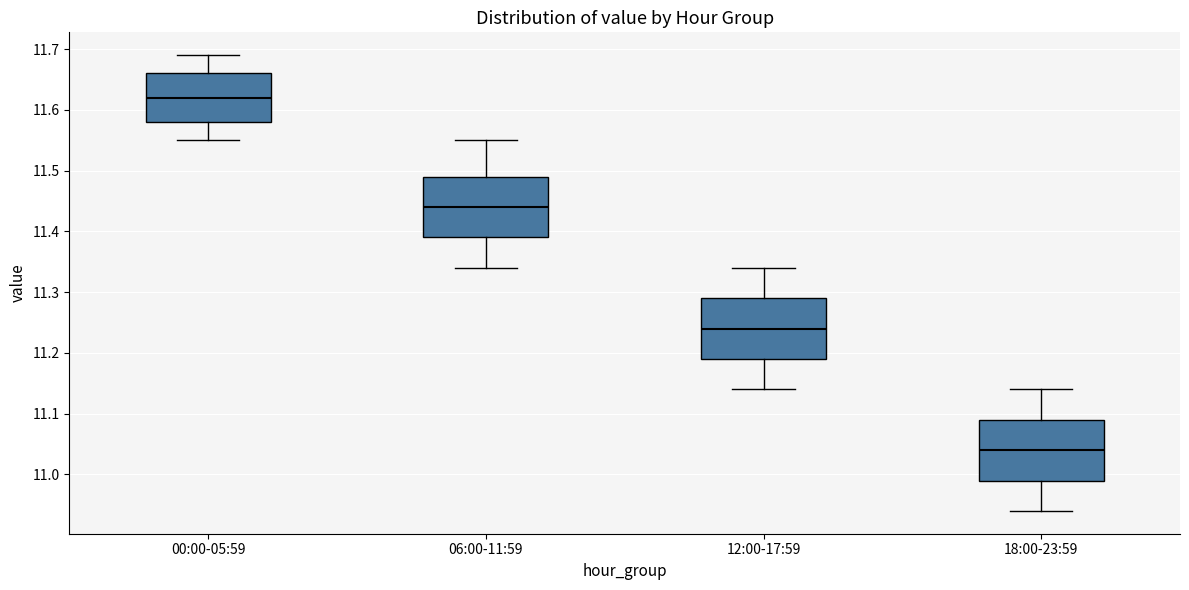

Which box's median line is the highest?

00:00-05:59